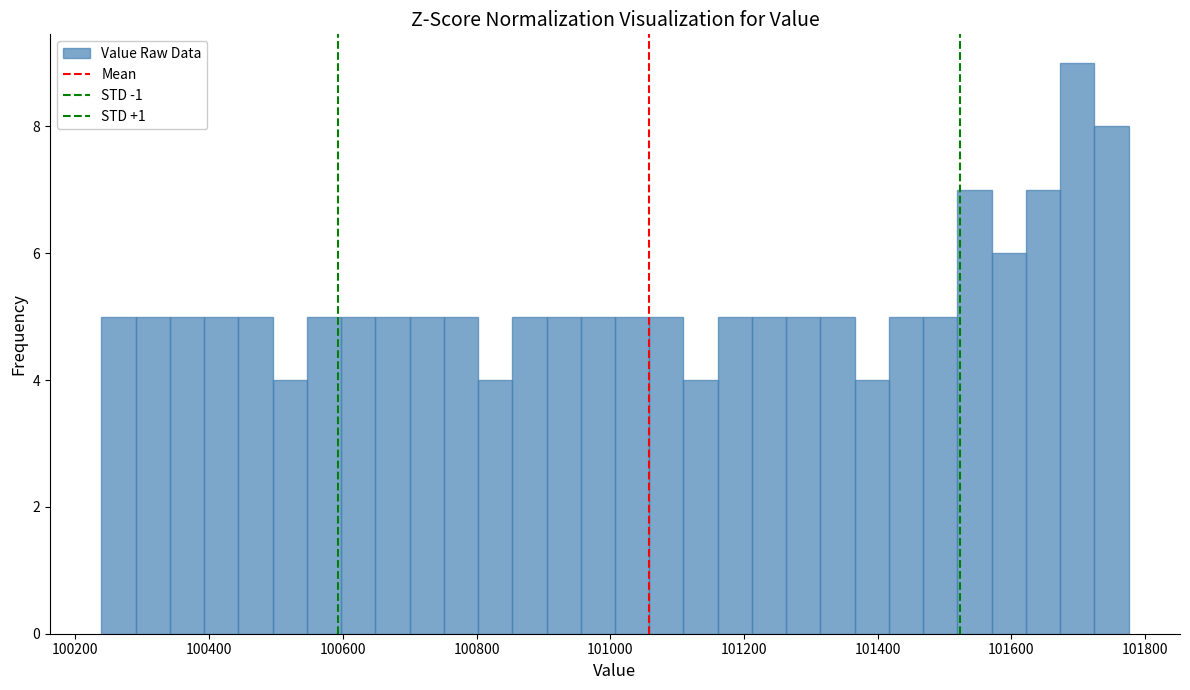

Read against the x-axis, roughly where is the centre of the tallest bar?

101700